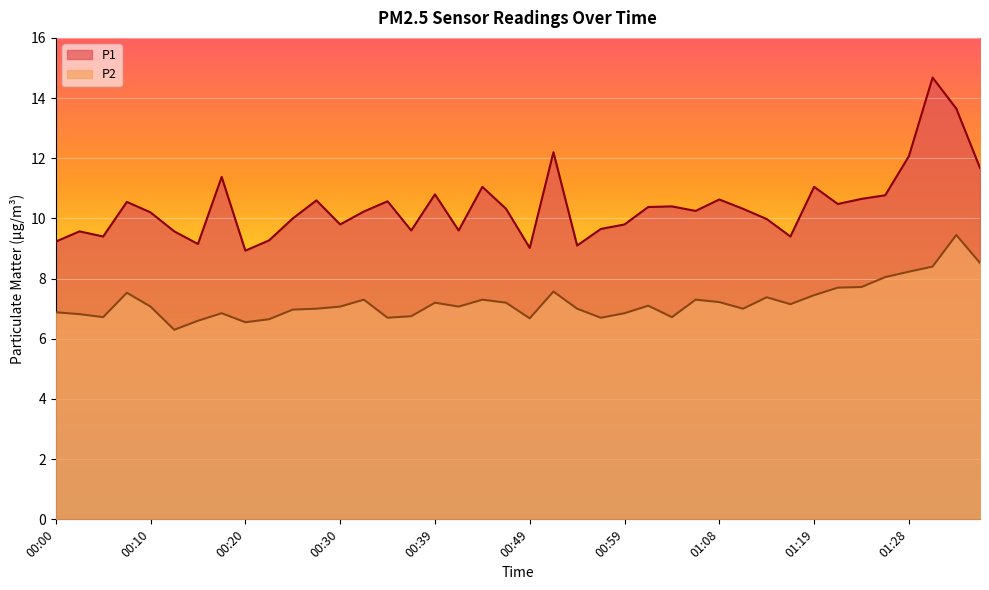

Which category has the lowest value across all series?

00:13